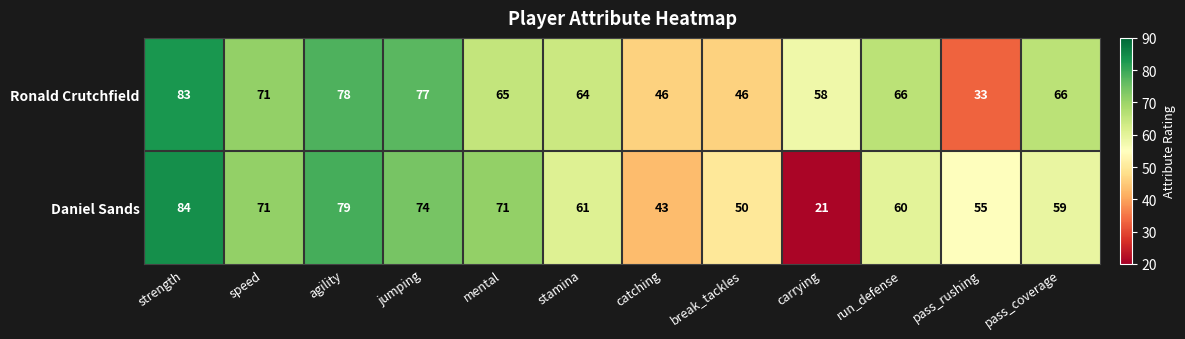

How many data points does each series have?

12